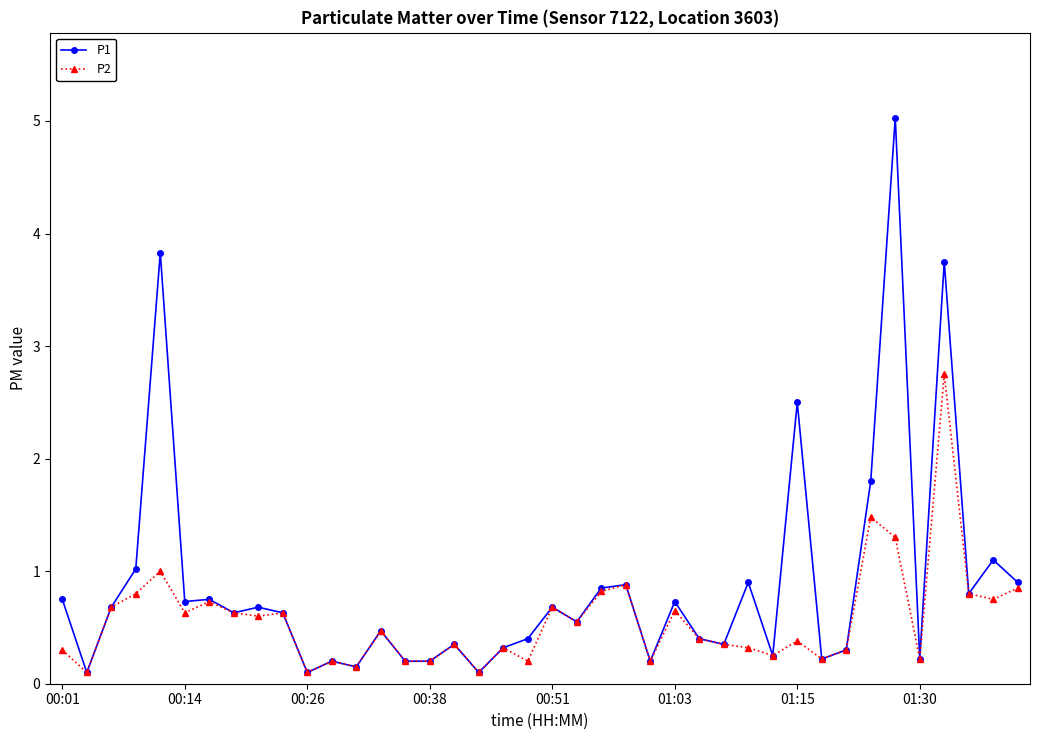

Which series has the largest total across all categories?

P1